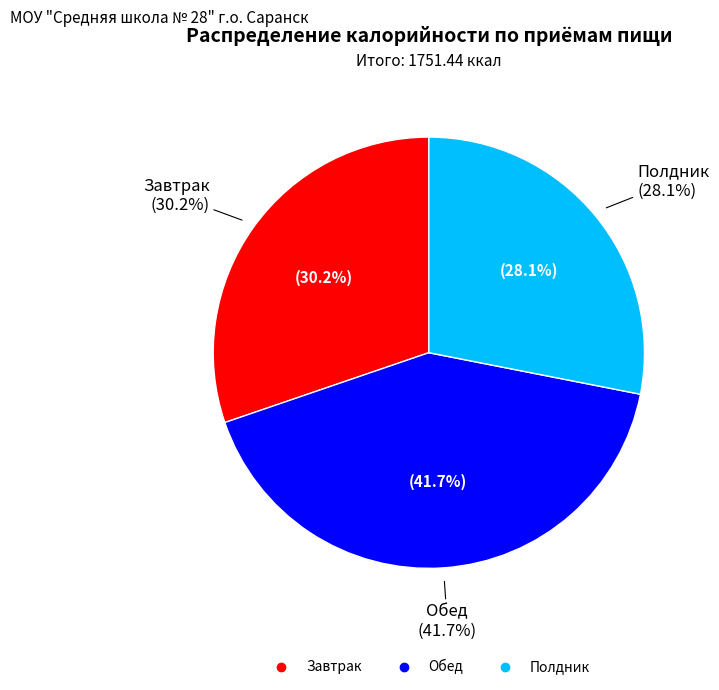

Rank the categories by value from lowest to highest.

Полдник, Завтрак, Обед